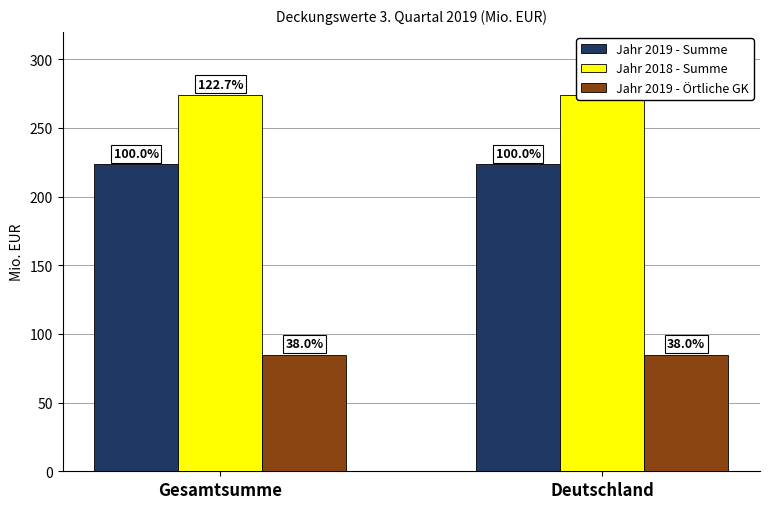

What is the label of the 2nd bar from the left?

Deutschland